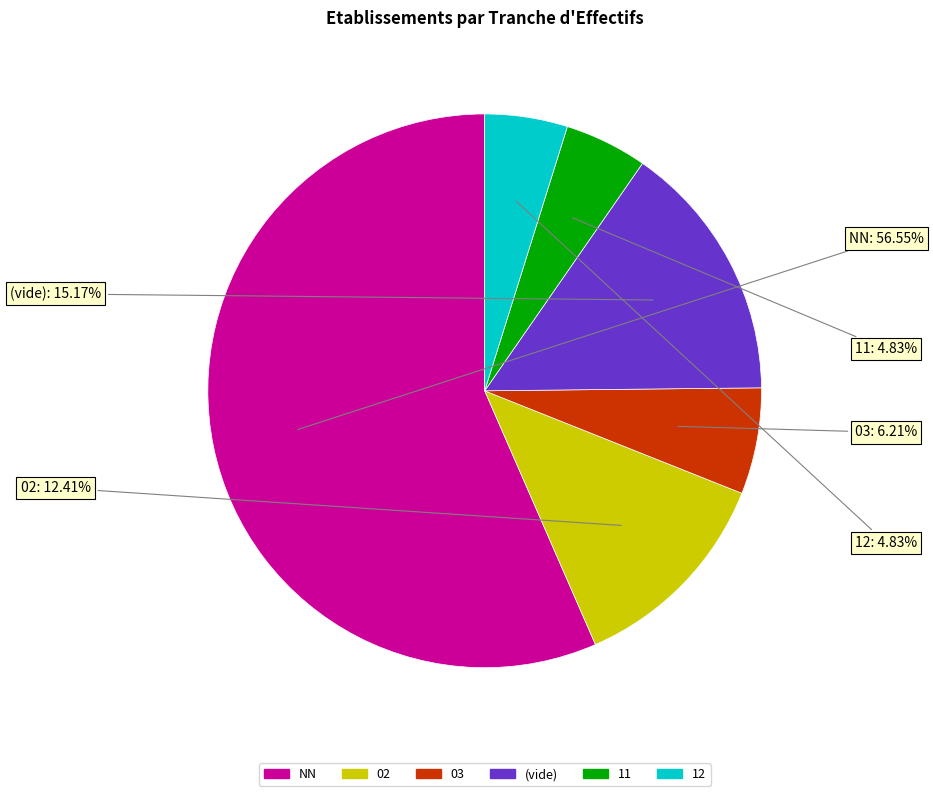

Does any single category account for the majority?

Yes